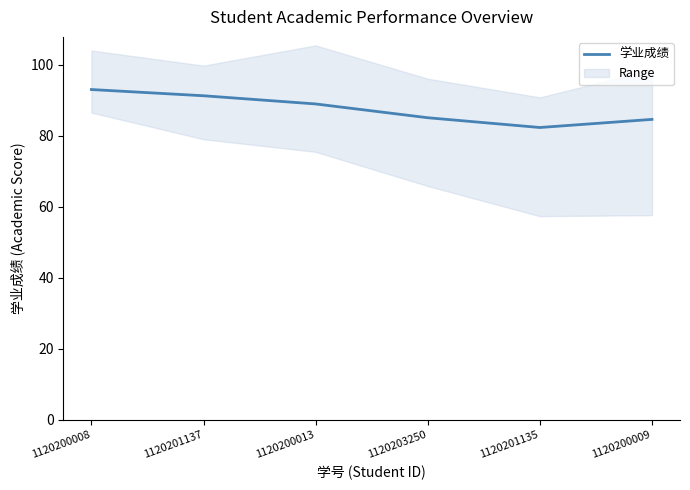

Which label corresponds to the smallest value in the chart?

1120201135